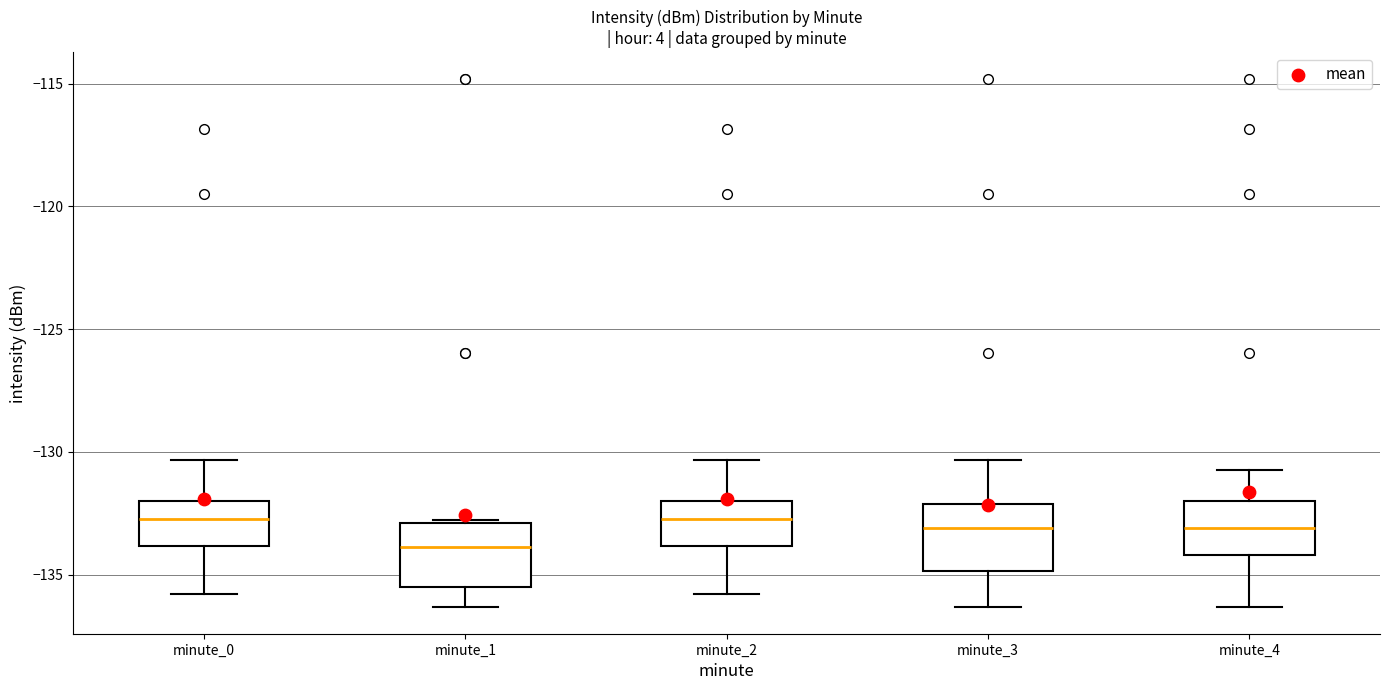

Reading left to right, transcribe this box plot: for each box, give where its median line is, the range the box spans, and where its two whiskers end, as read against the y-axis. The values are not printed on the chart, so give them approximately, as read against the axis.

minute_0: median -132.5, box -134.0 to -132.0, whiskers -136.0 to -130.5
minute_1: median -134.0, box -135.5 to -133.0, whiskers -136.5 to -133.0
minute_2: median -132.5, box -134.0 to -132.0, whiskers -136.0 to -130.5
minute_3: median -133.0, box -135.0 to -132.0, whiskers -136.5 to -130.5
minute_4: median -133.0, box -134.0 to -132.0, whiskers -136.5 to -130.5